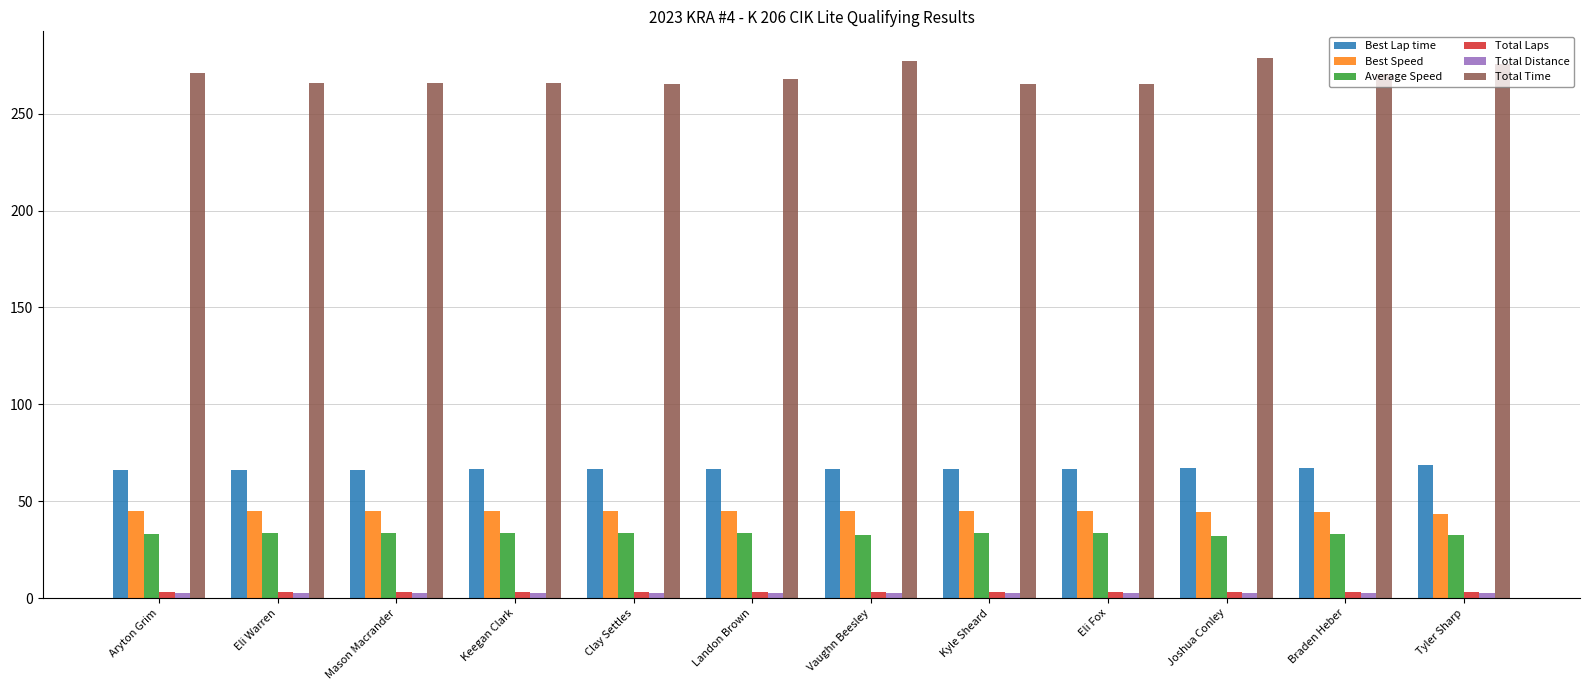

What is the label of the 10th bar from the left?

Joshua Conley